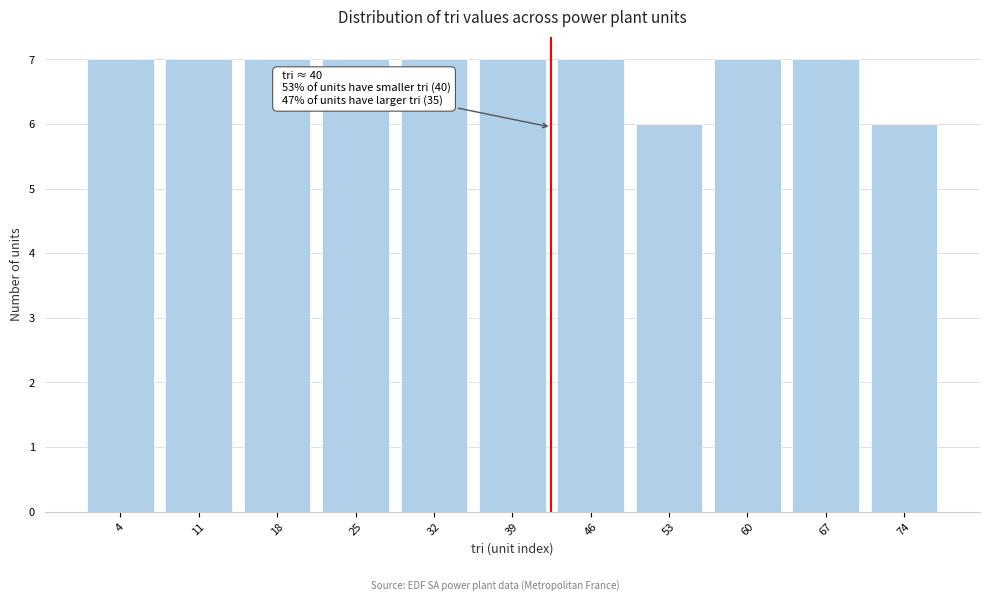

Reading left to right, transcribe all the data shown in this chart.

4=7	11=7	18=7	25=7	32=7	39=7	46=7	53=6	60=7	67=7	74=6